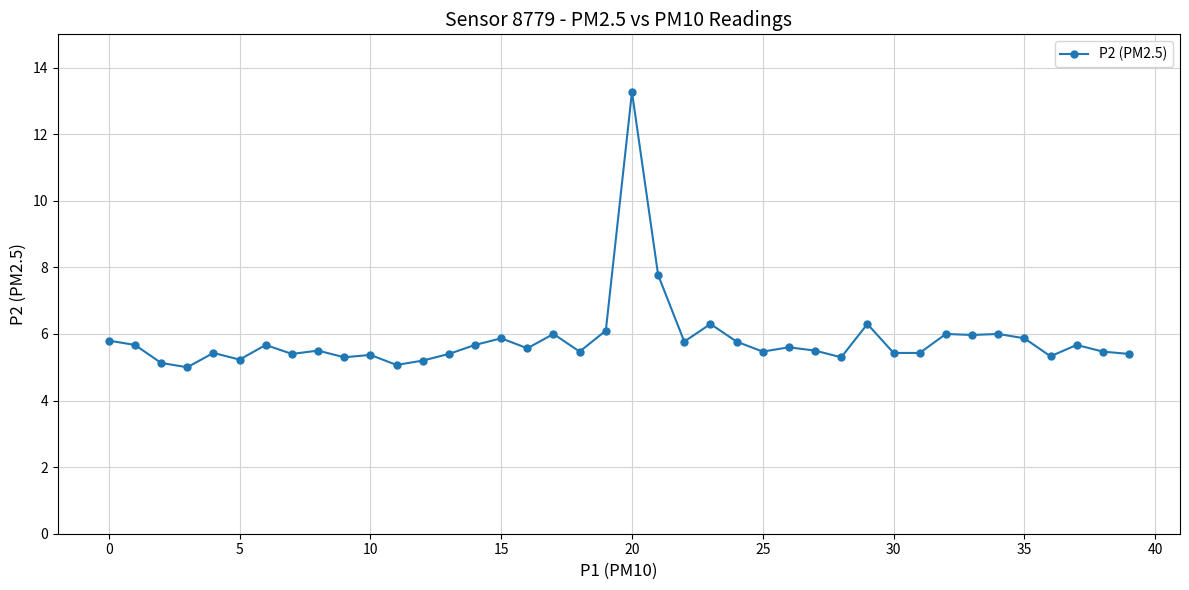

What is the maximum value shown in the chart?

13.3